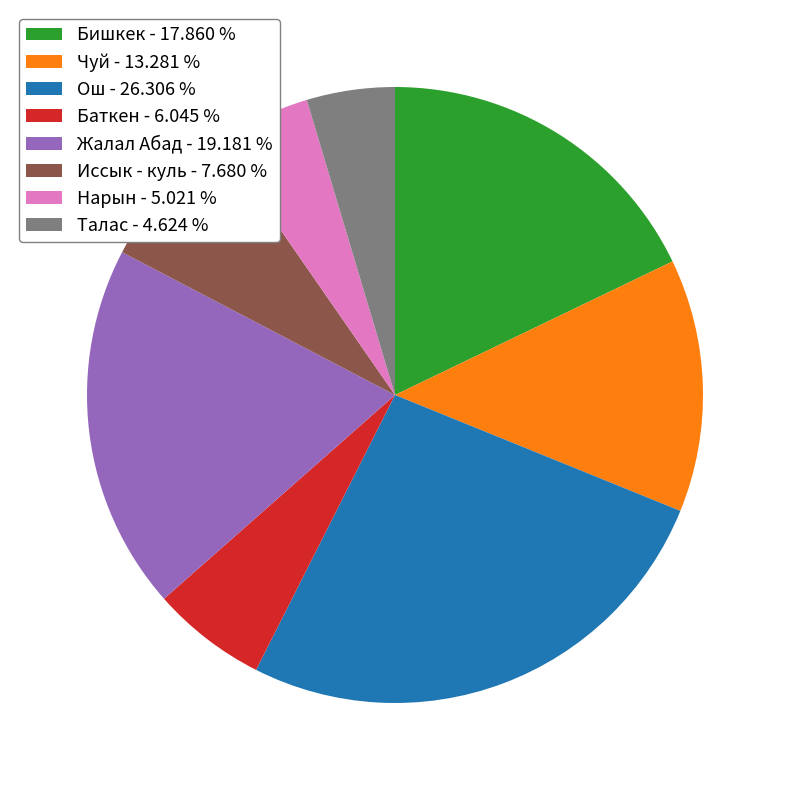

How many segments does this pie chart have?

8